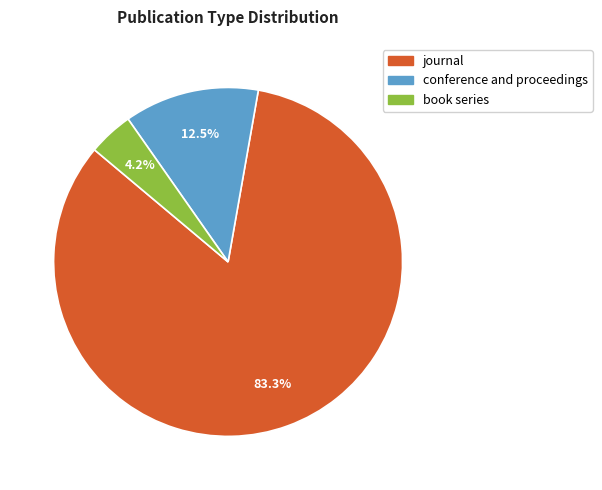

To the nearest percent, what is the combined percentage of book series and conference and proceedings?

17%